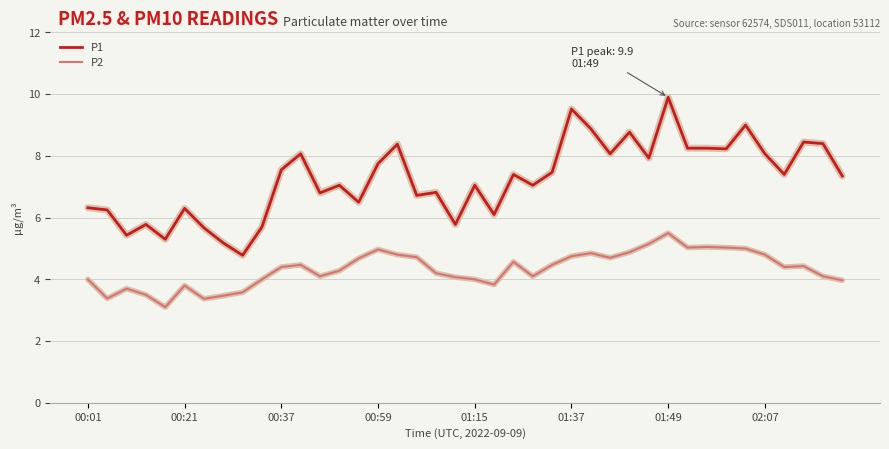

Which series has the largest total across all categories?

P1